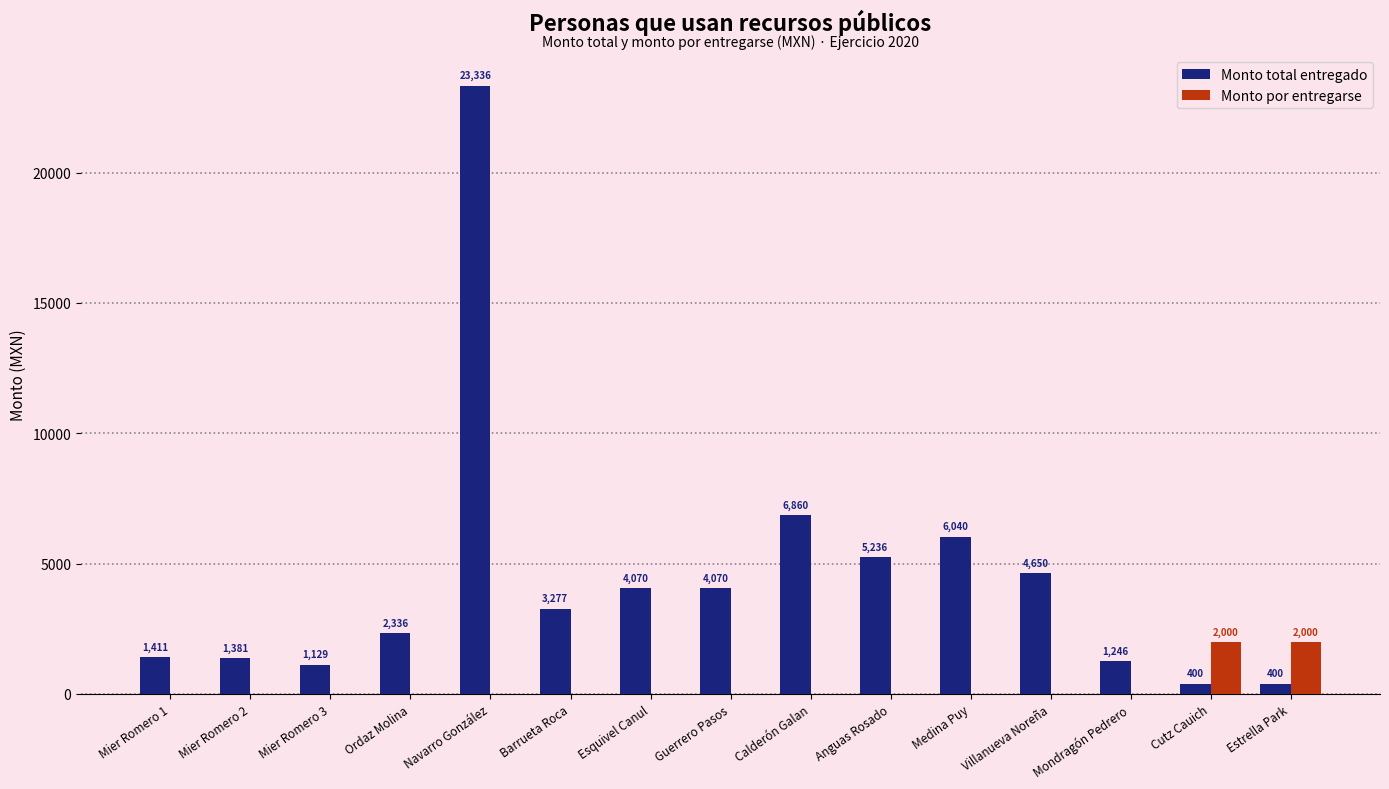

At which category is the sum across all series the highest?

Navarro González